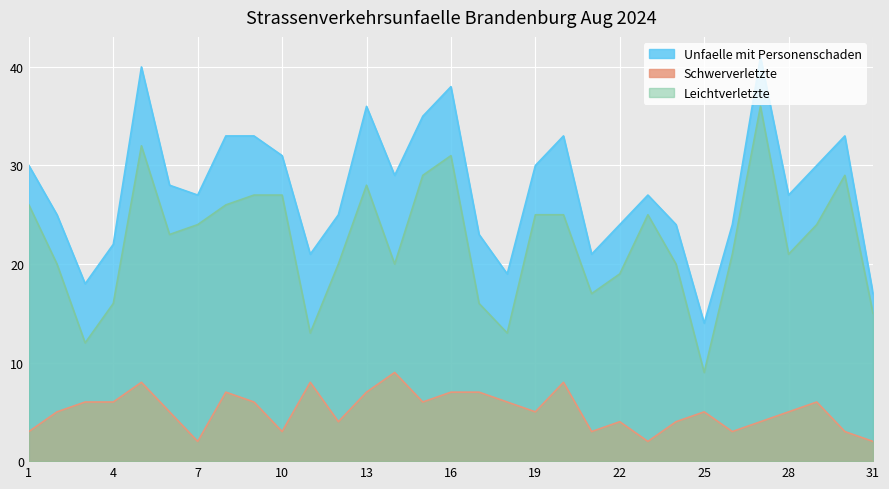

What is the total value across all series at 22?

47